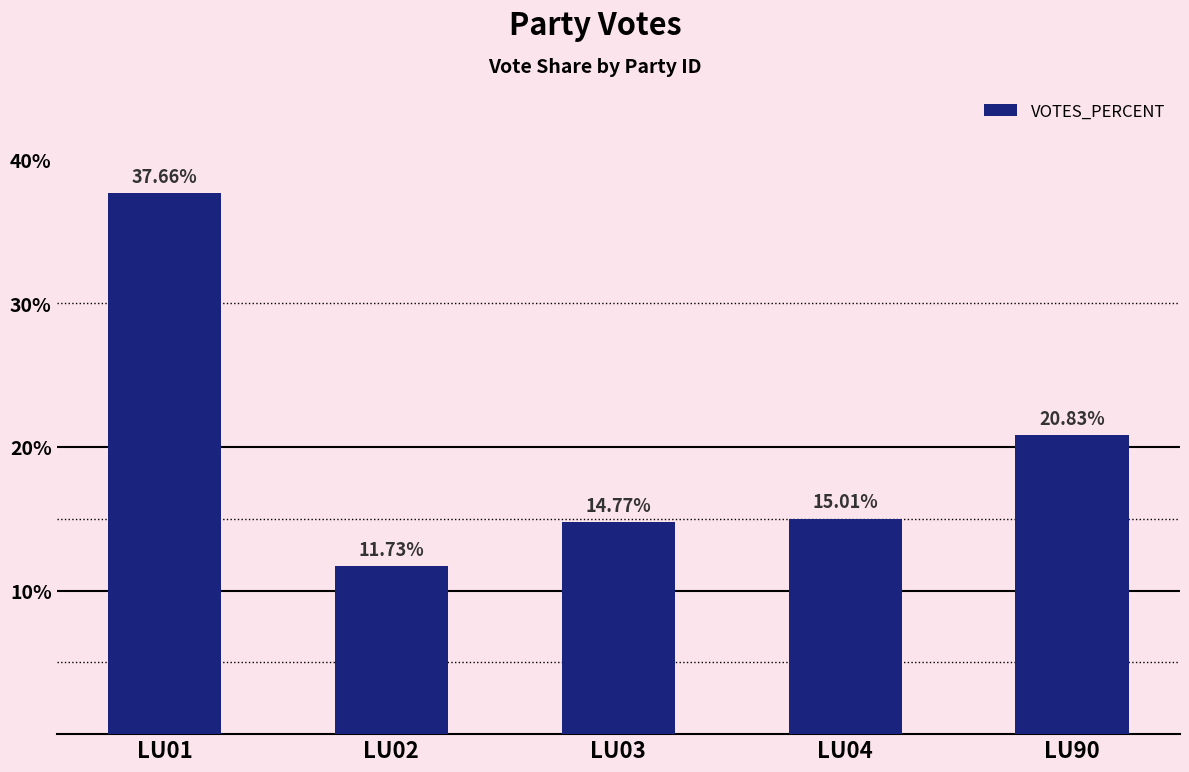

Are the bars horizontal?

No